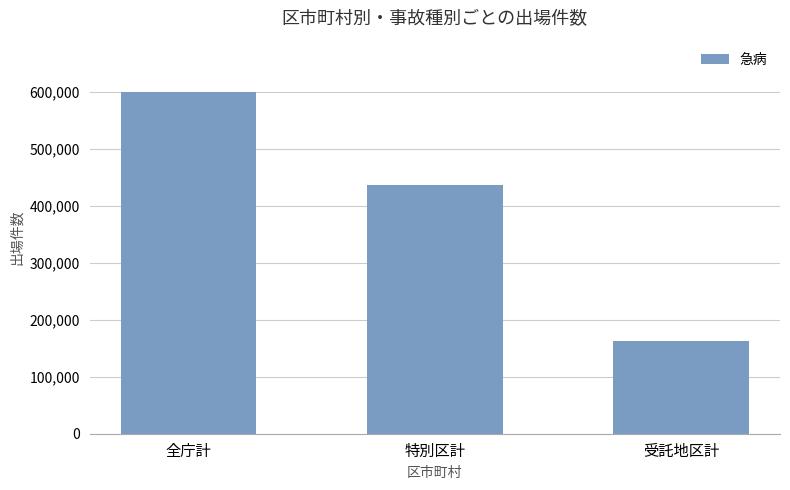

Reading right to left, list all the values displayed in this chart.

受託地区計=163469	特別区計=435996	全庁計=599469